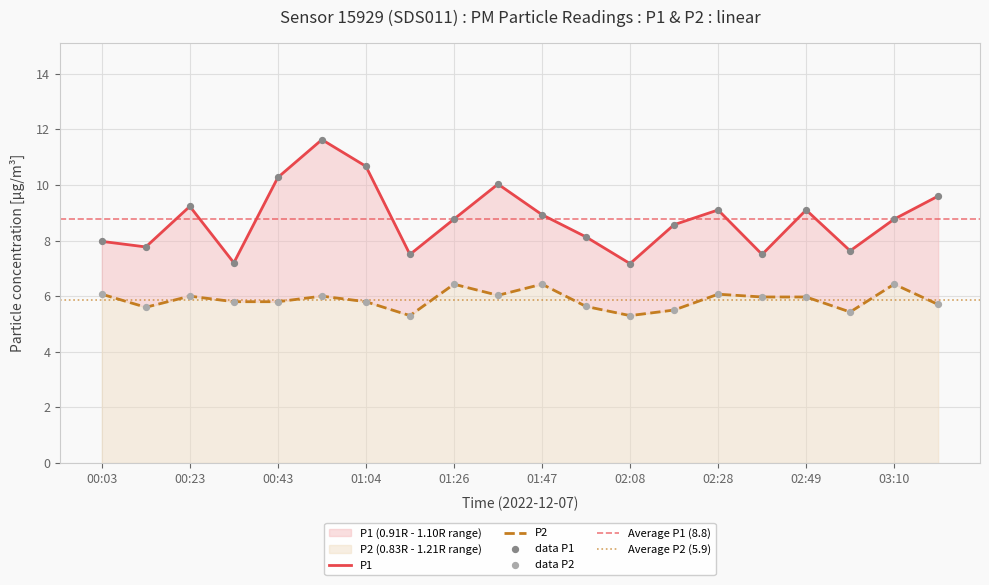

What are all the series names shown in the legend?

P1, P2